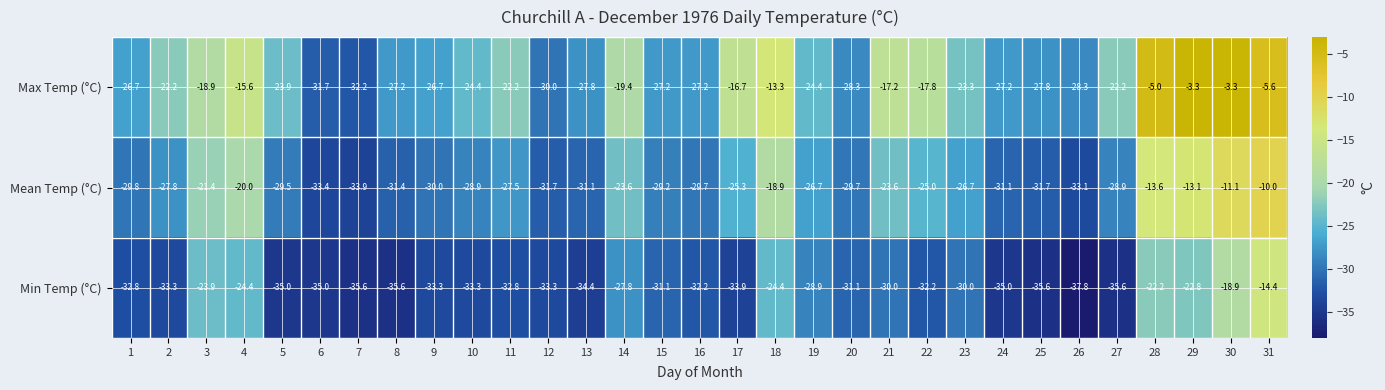

The Max Temp (°C) series shows -17.8 at 22. True or false?

True